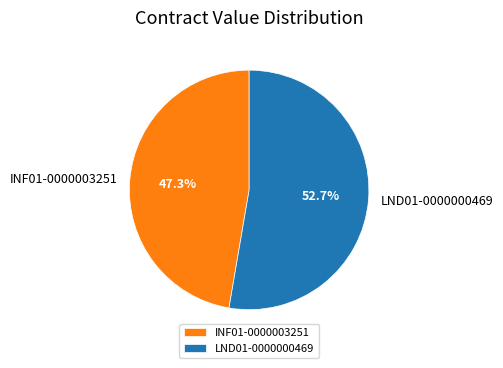

What percentage is NOT represented by INF01-0000003251?

52.7%